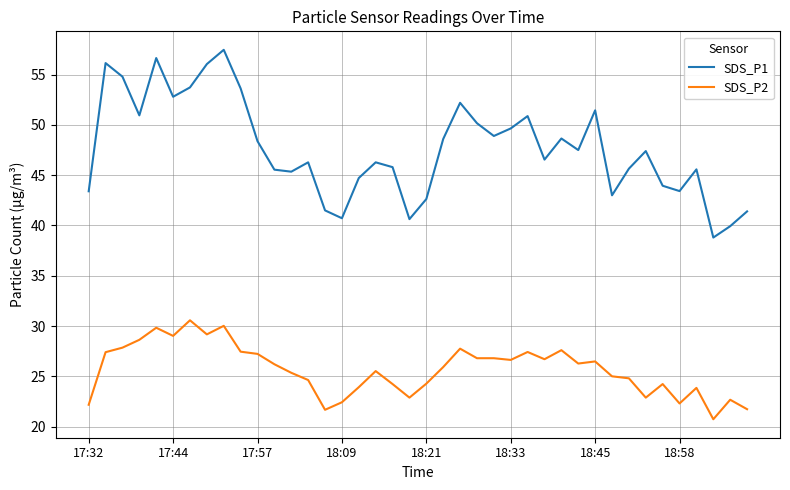

What is the minimum value for SDS_P2?

20.7